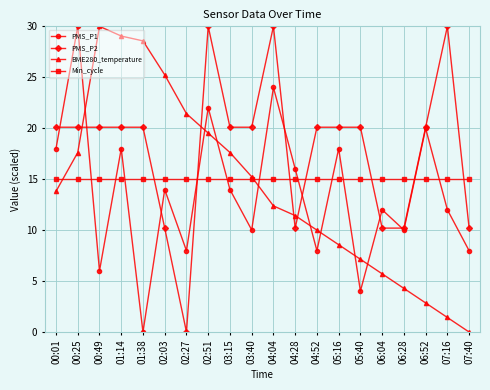

What is the greatest value displayed?

30.0